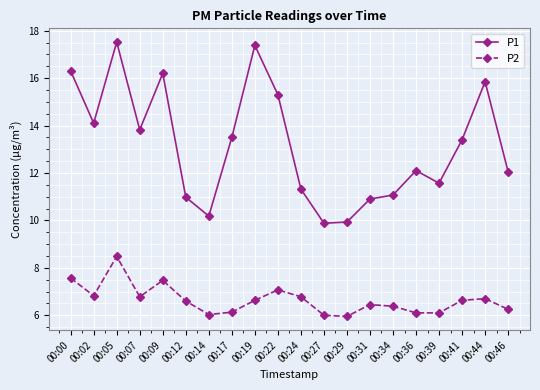

At which category is the sum across all series the highest?

00:05